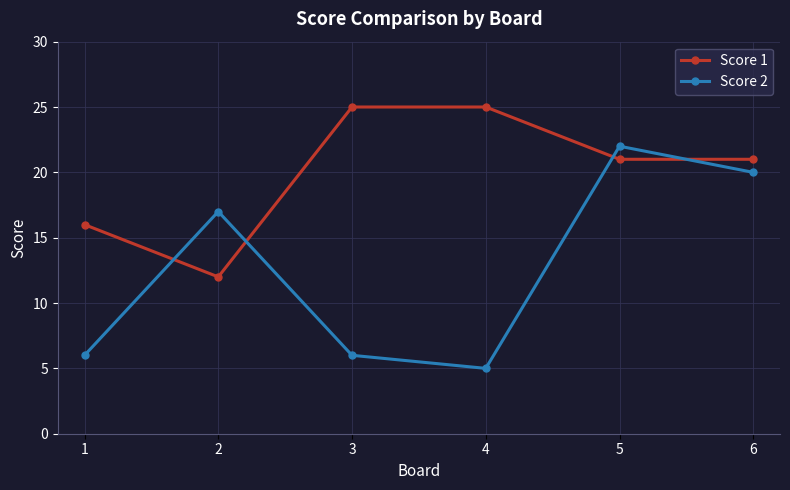

What is the greatest value displayed?

25